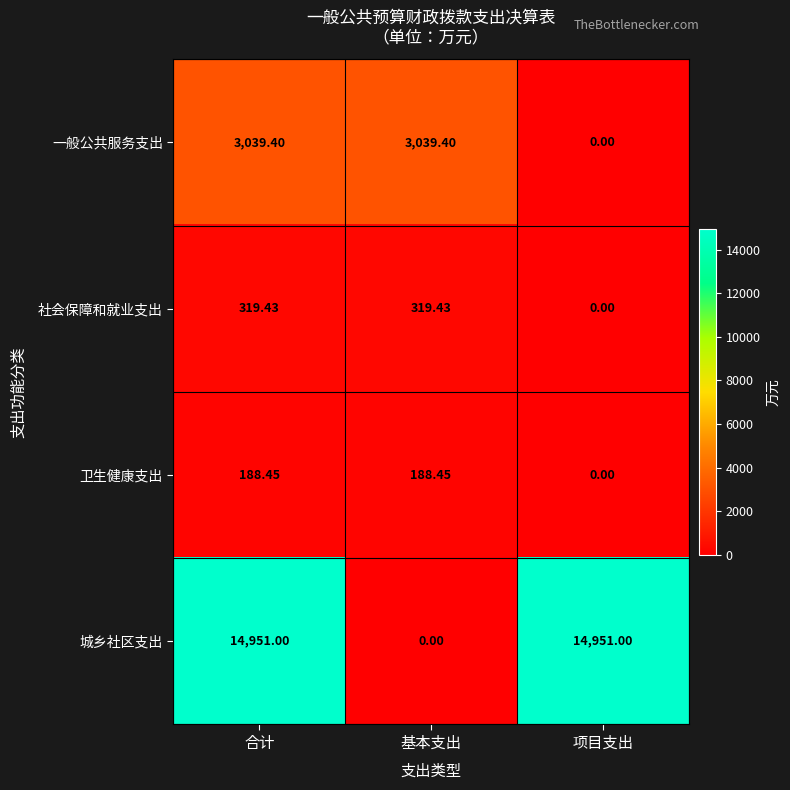

Which series has the largest total across all categories?

城乡社区支出